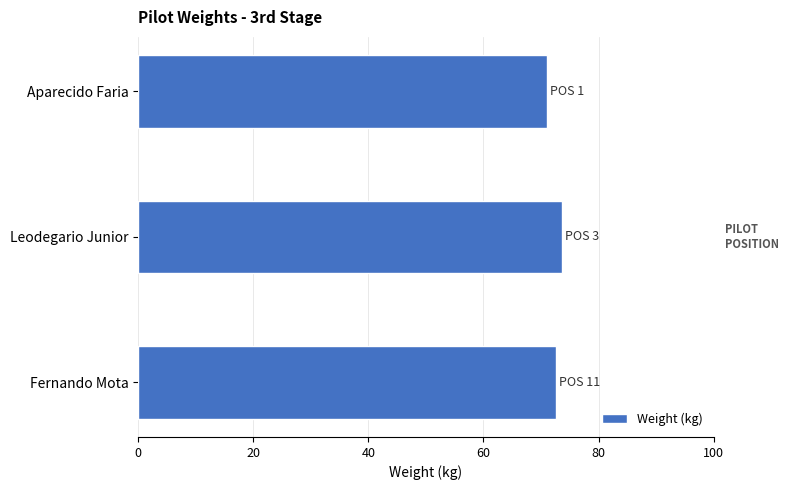

What is the smallest value displayed?

71.0